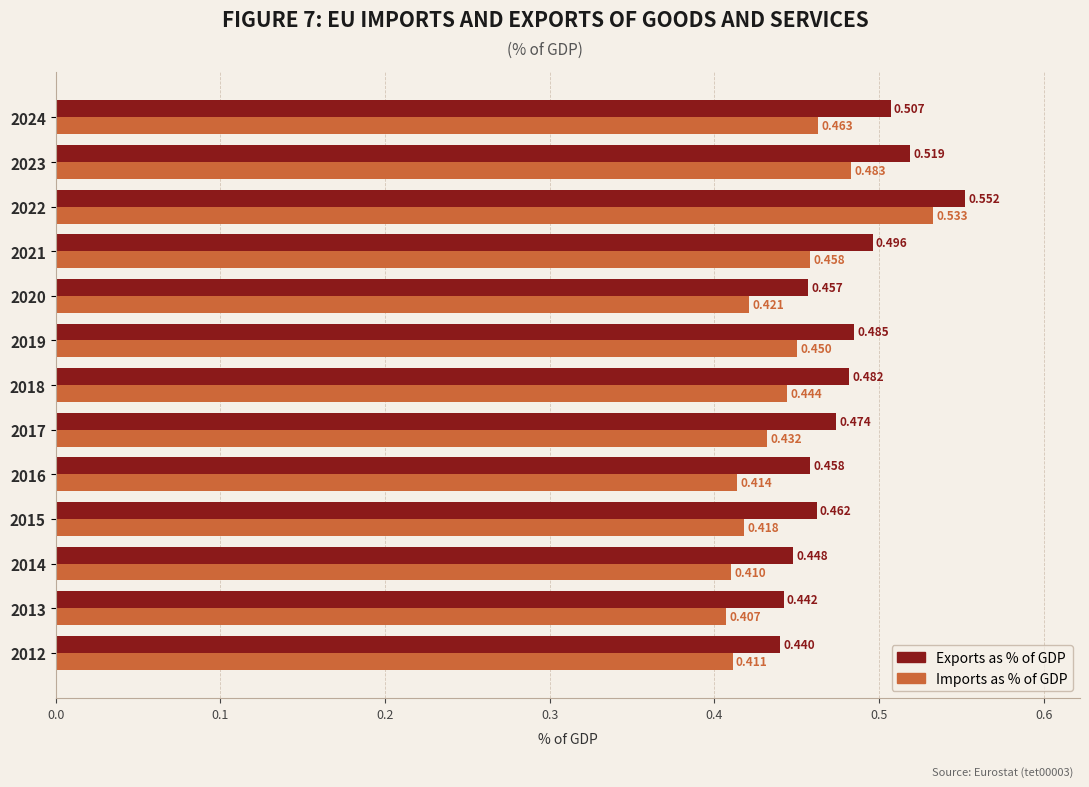

Count the number of categories in the chart.

13